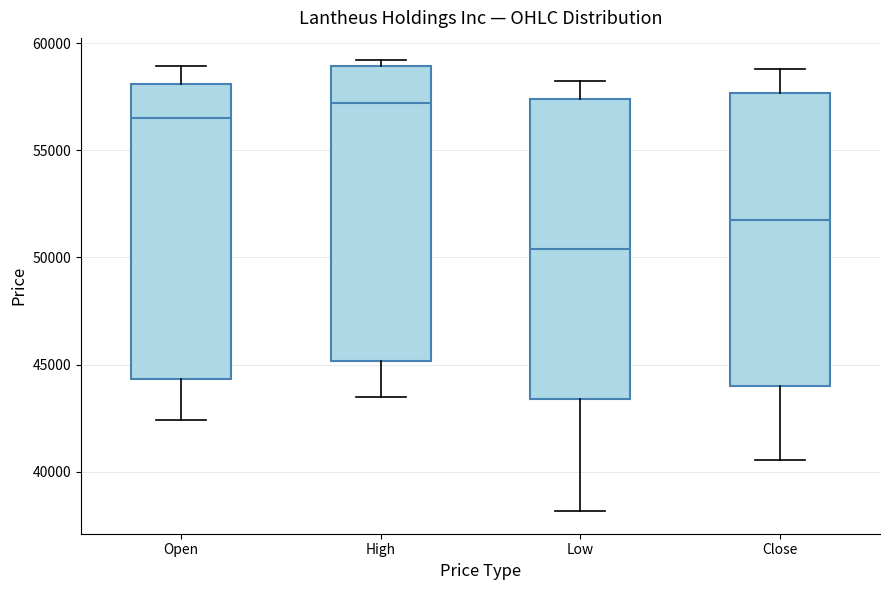

Which box's median line is the highest?

High